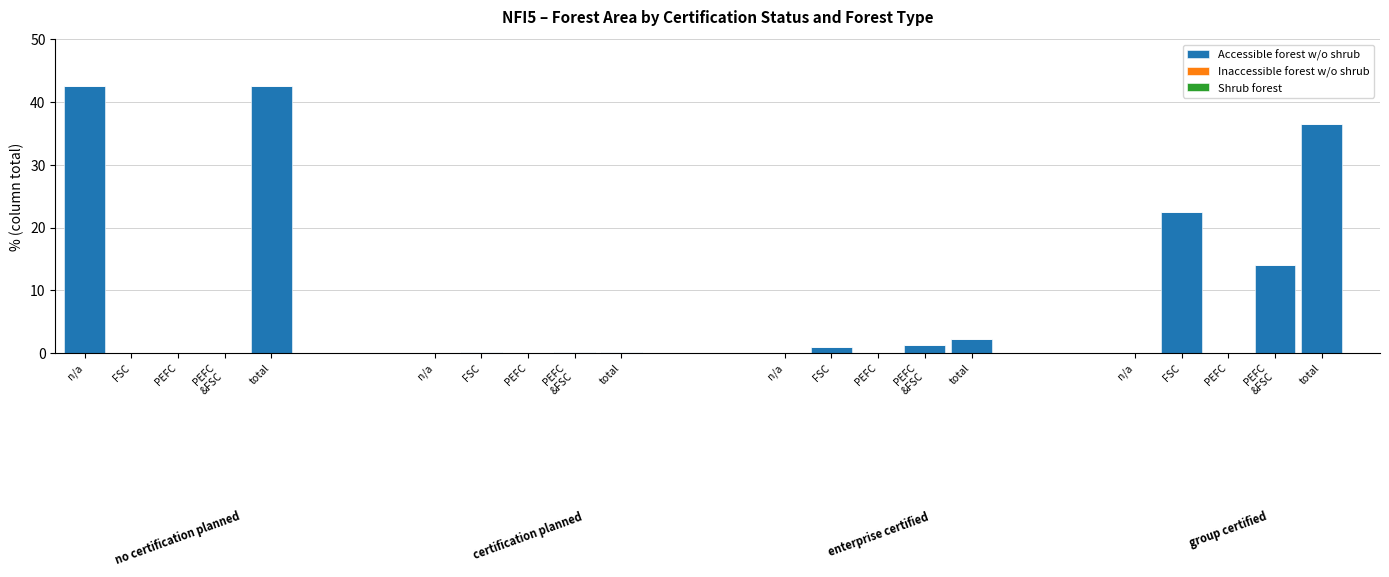

At which category is the sum across all series the highest?

n/a